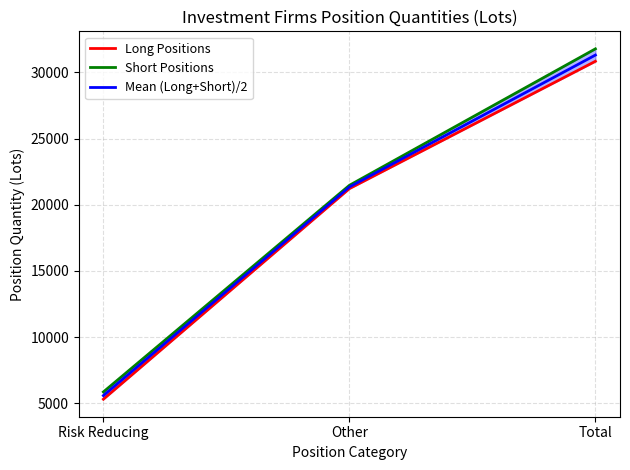

True or false: Short Positions has a value of 31778.5 at Total.

True